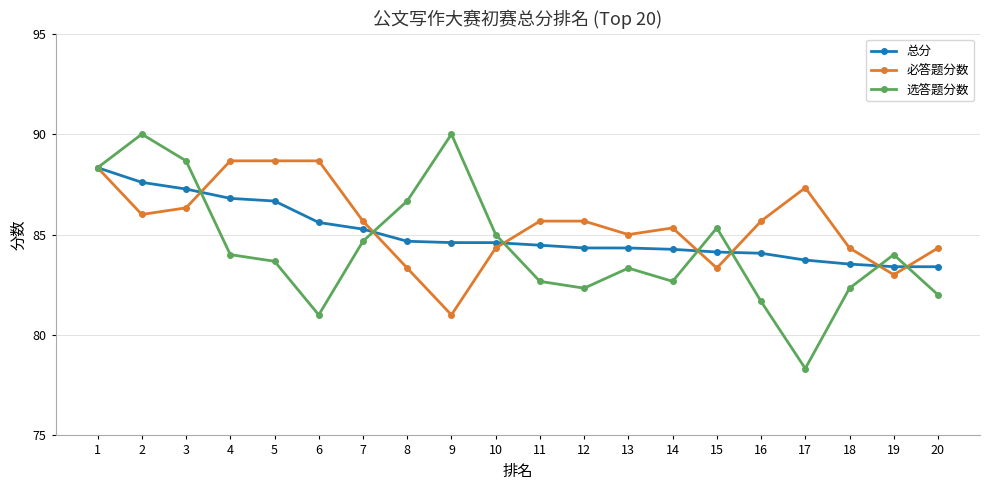

At which label does 总分 reach its peak?

1